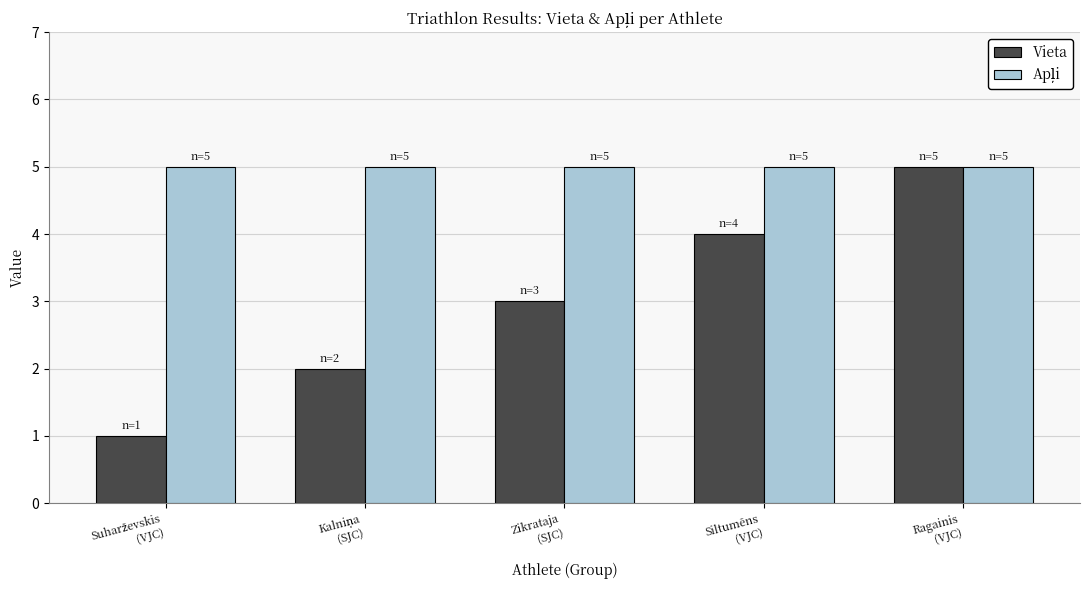

Which series has the widest spread of values?

Vieta